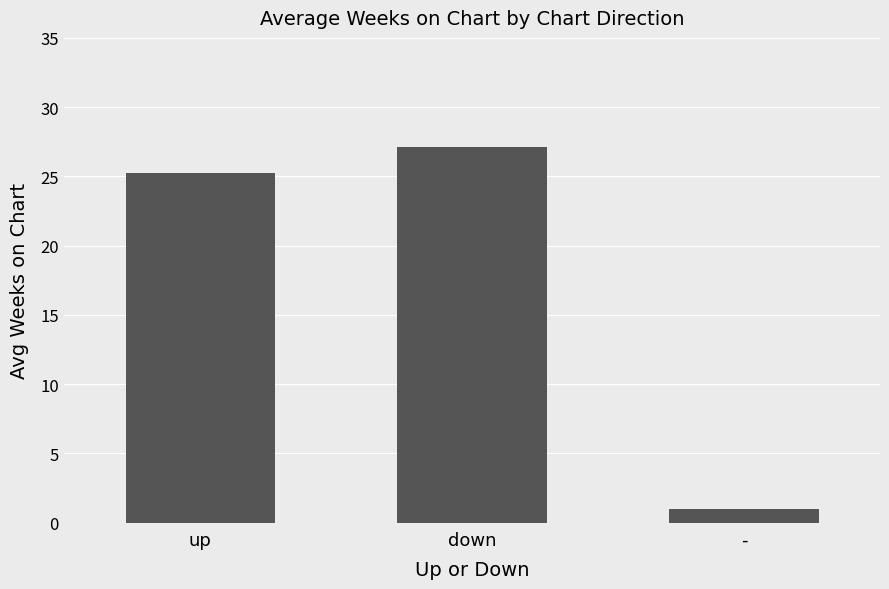

Count the number of data series in this chart.

1